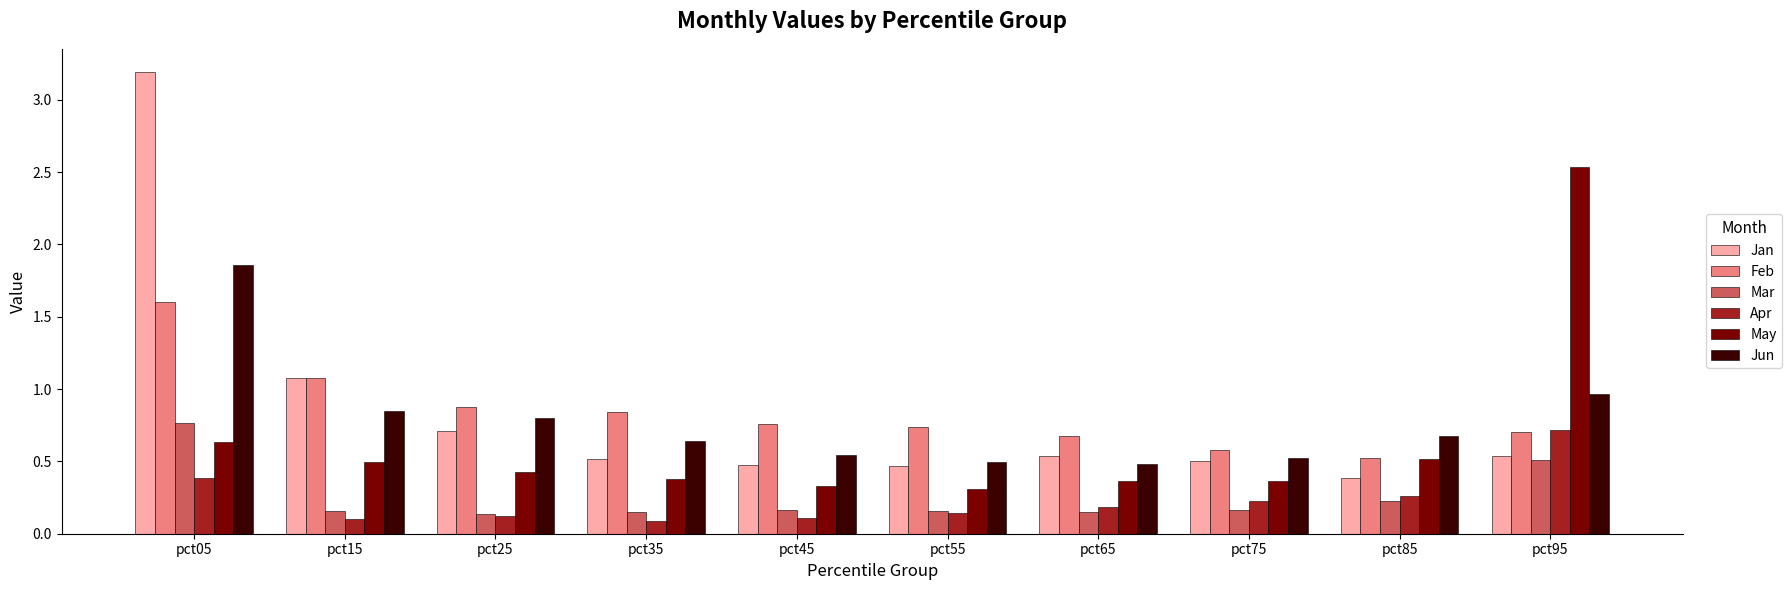

Is it true that Apr equals 0.2 at pct75?

True